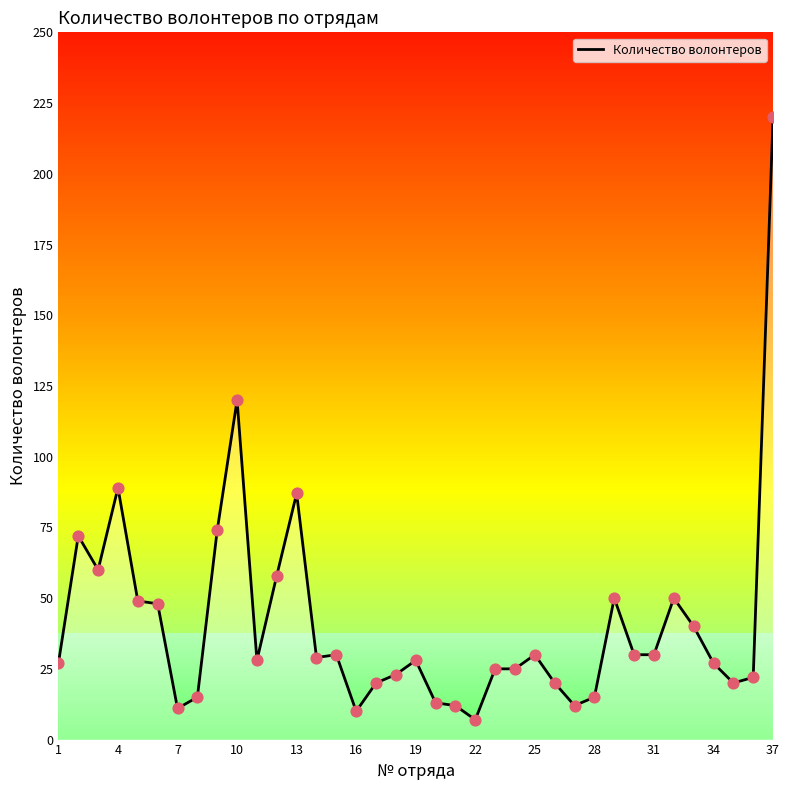

What is the difference between the maximum and minimum values?

213